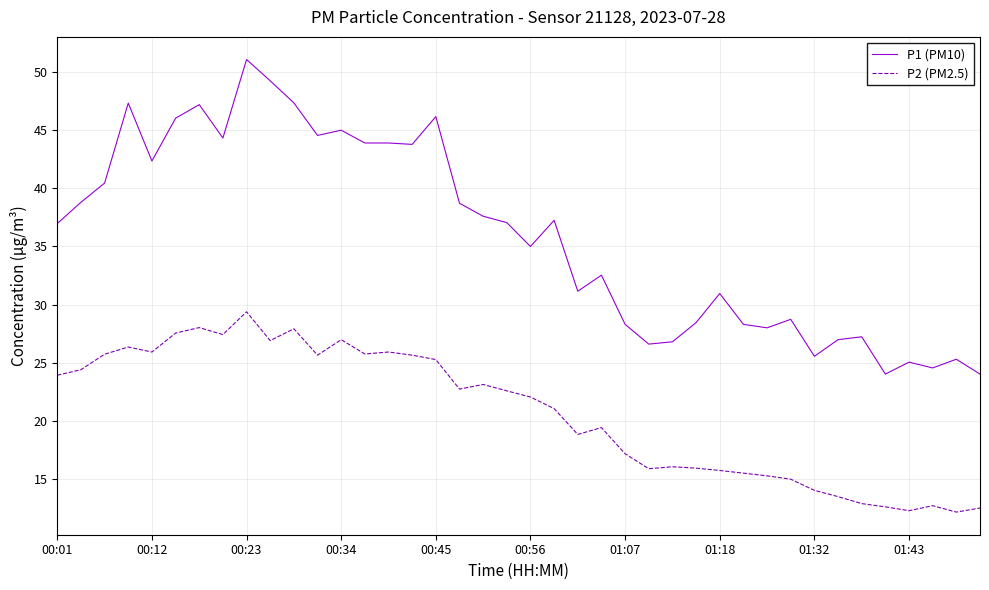

What is the highest value of the P1 (PM10) series?

51.1